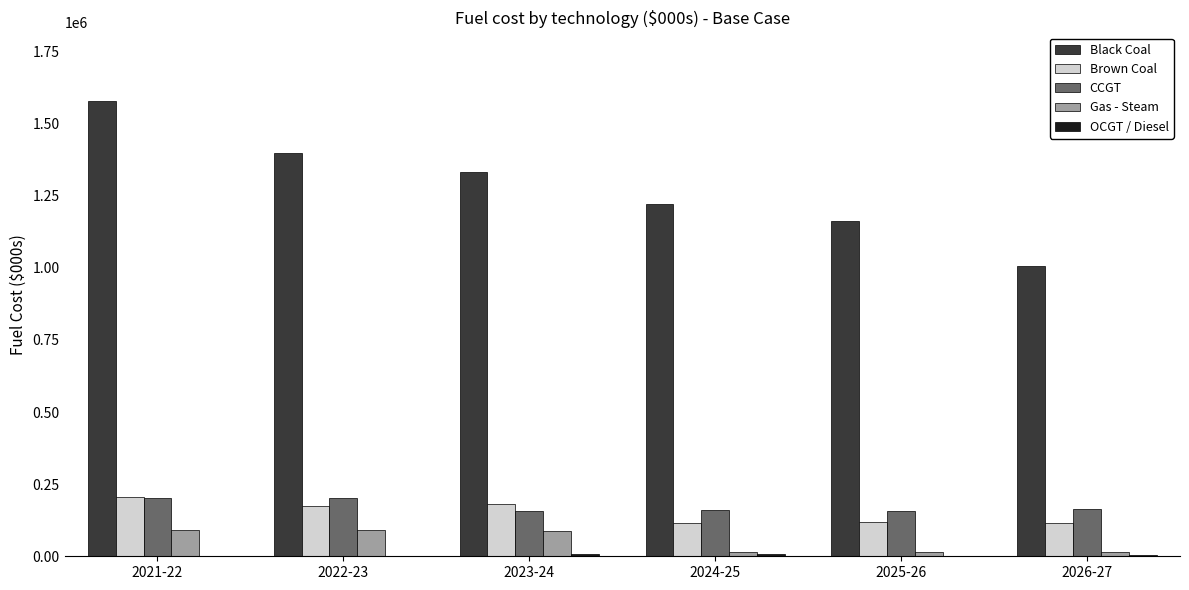

The value of Brown Coal at 2026-27 is 115355.2. True or false?

True